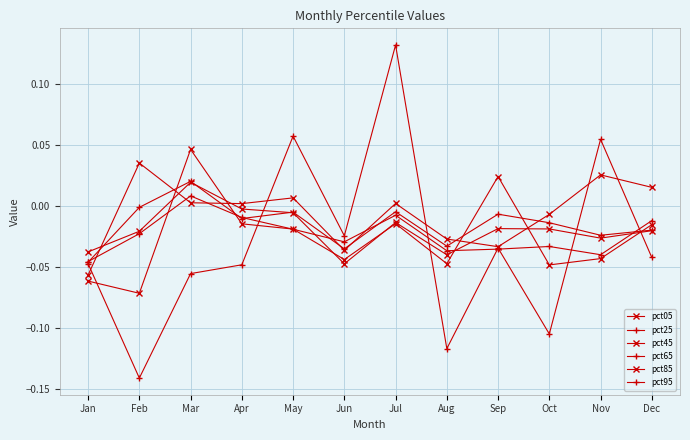

At which category is the sum across all series the highest?

Jul